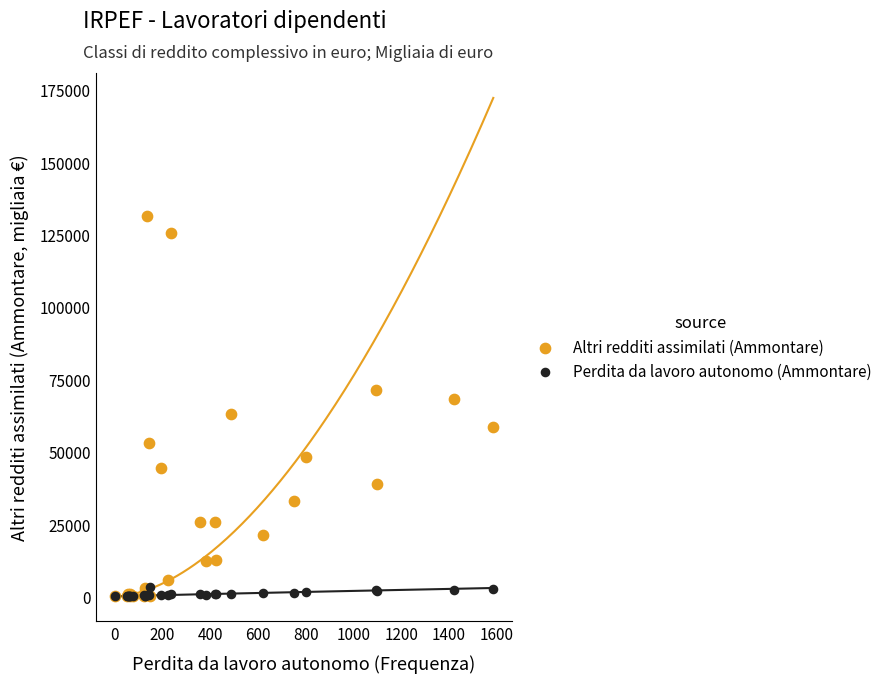

Which series contains the highest Y value?

Altri redditi assimilati (Ammontare)